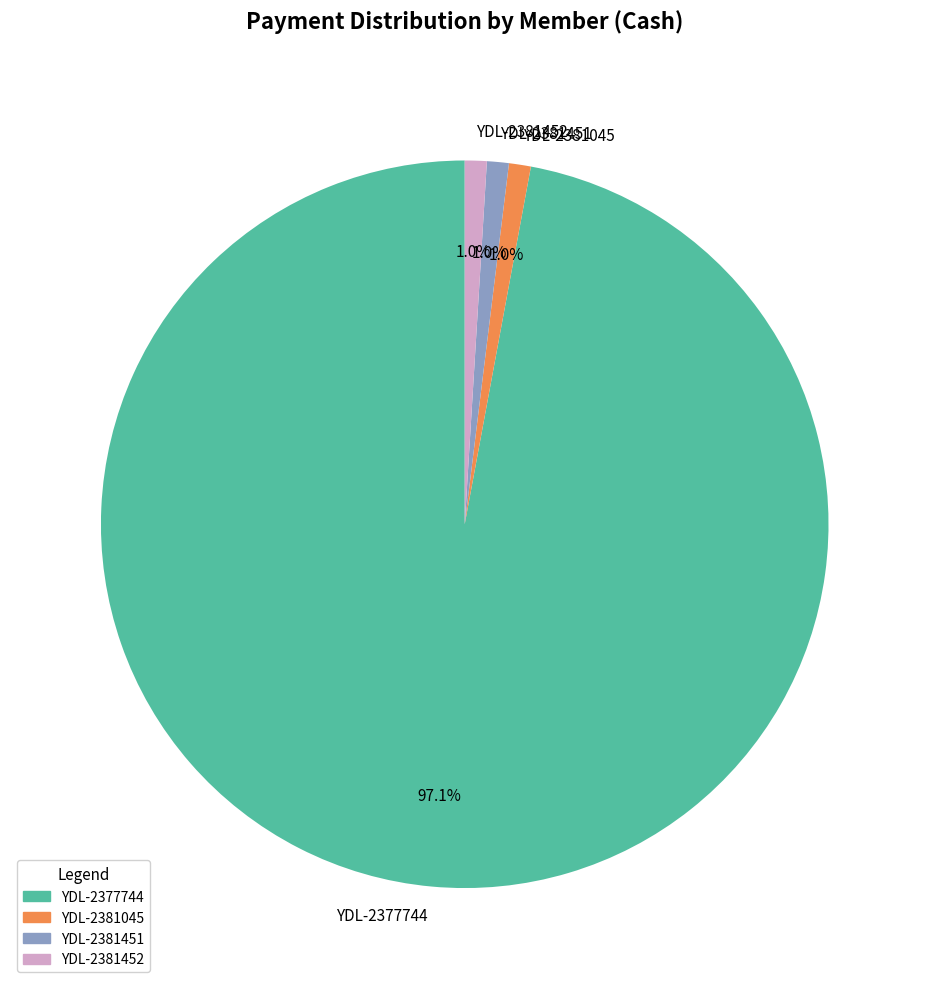

Between YDL-2377744 and YDL-2381045, which is larger?

YDL-2377744